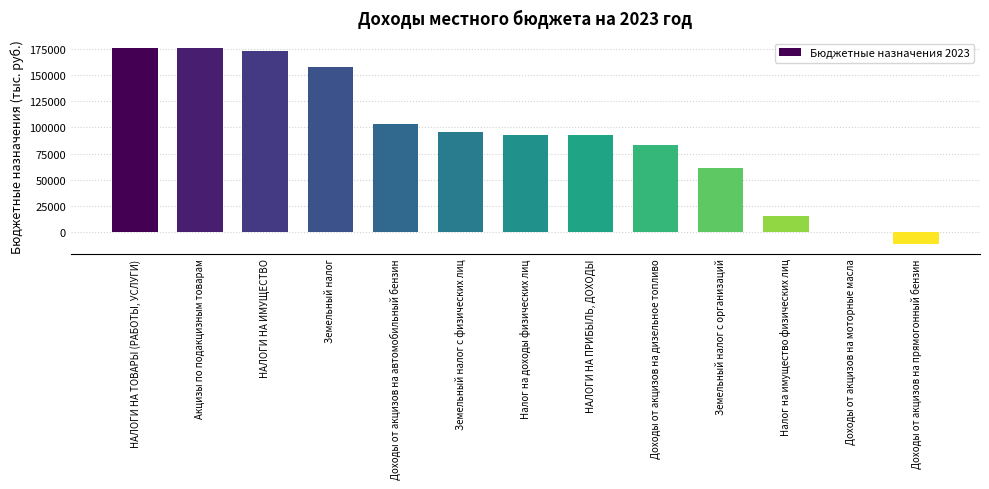

What is the ratio of the value at Земельный налог с организаций to the value at Доходы от акцизов на моторные масла?

106.6